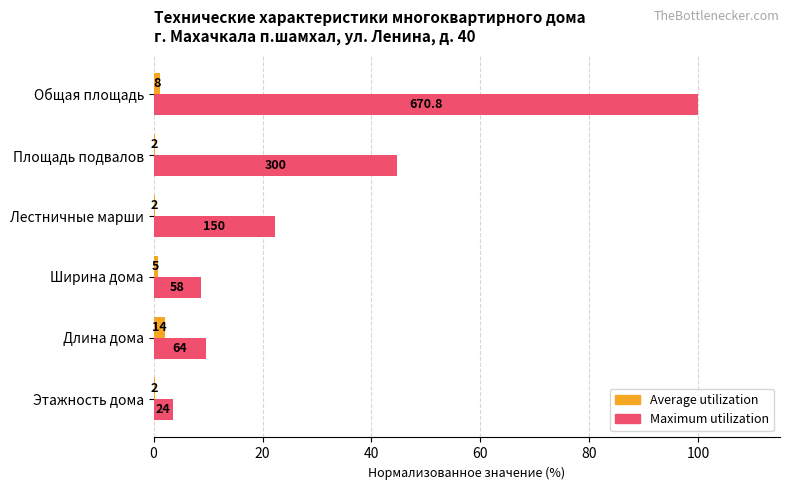

Which series has the largest range (max minus min)?

Maximum utilization